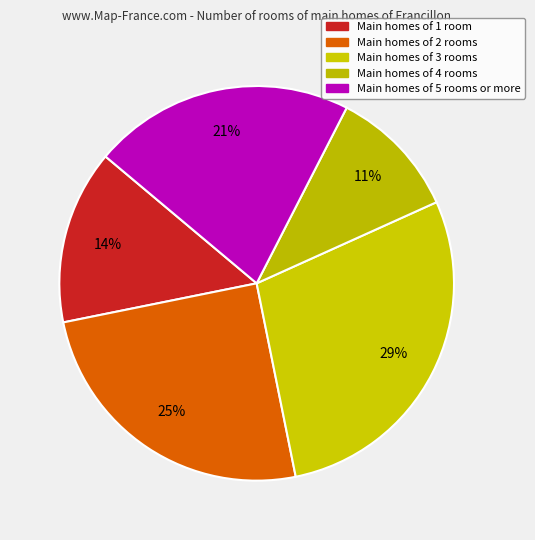

To the nearest percent, what is the difference between the largest and smallest slice percentages?

18%